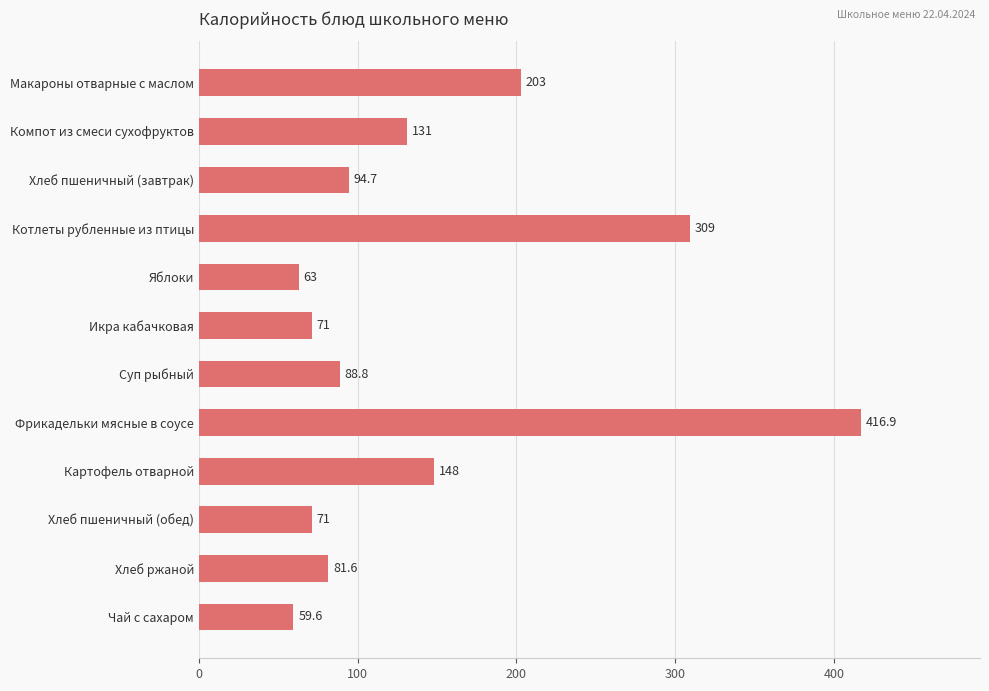

What is the difference between the second highest and second lowest values?

246.0